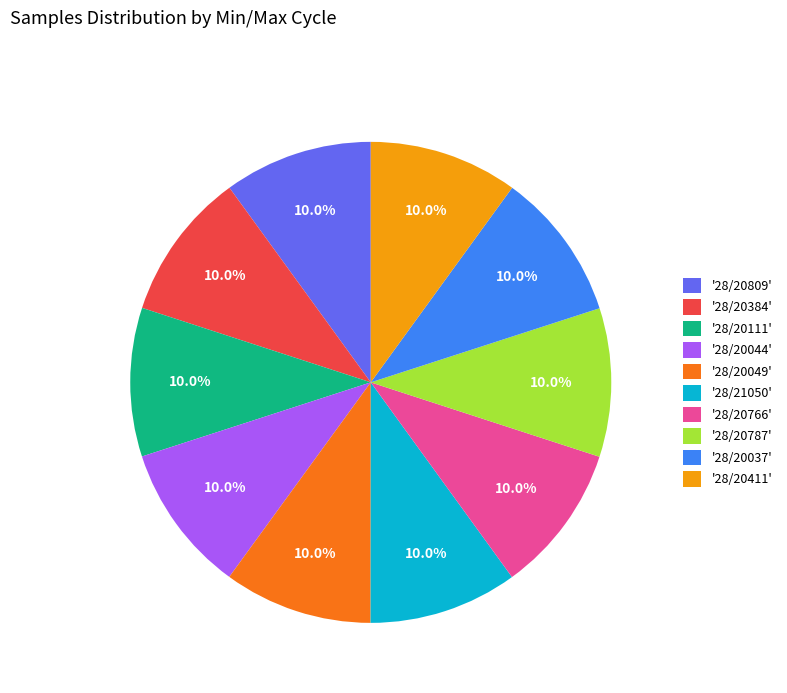

How many slices are in this pie chart?

10